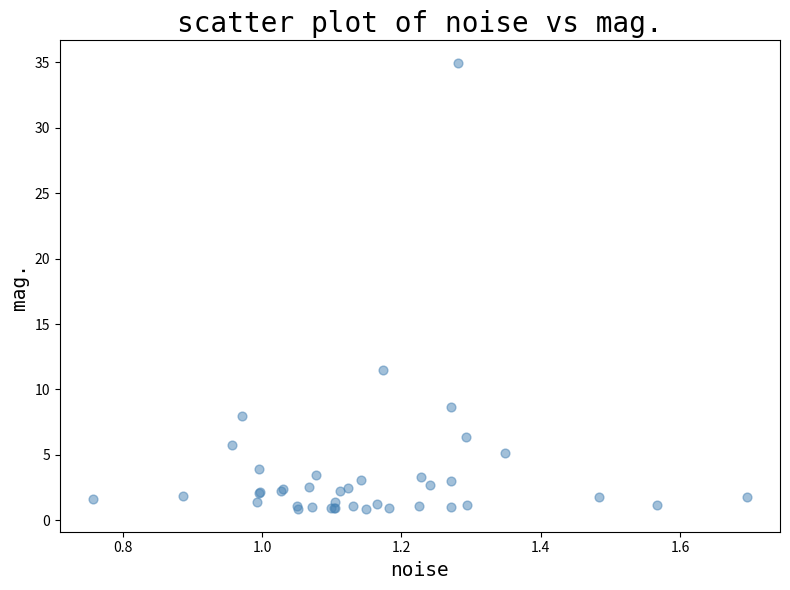

What Y value in the scatter plot is closest to 17?

11.5